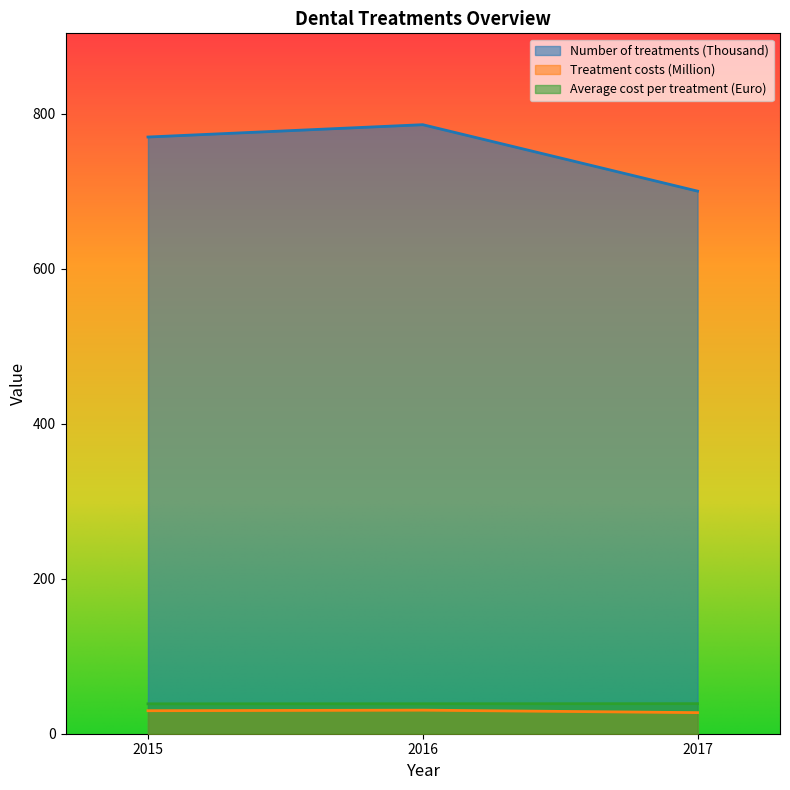

What is the value of the Treatment costs (Million) point at the 2nd from the left?

30.4